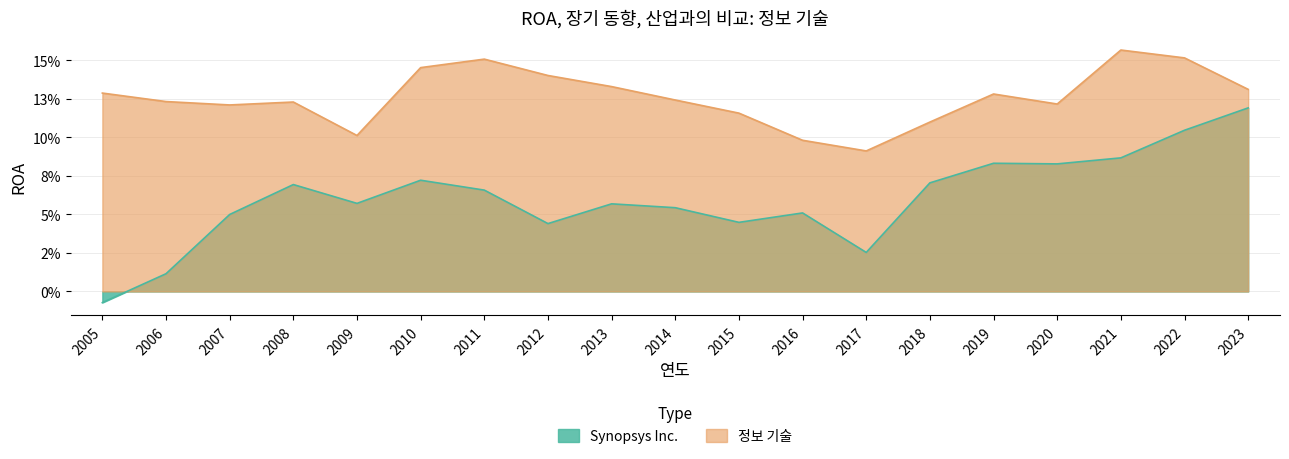

Rank the series at 2015 from lowest to highest value.

Synopsys Inc., 정보 기술